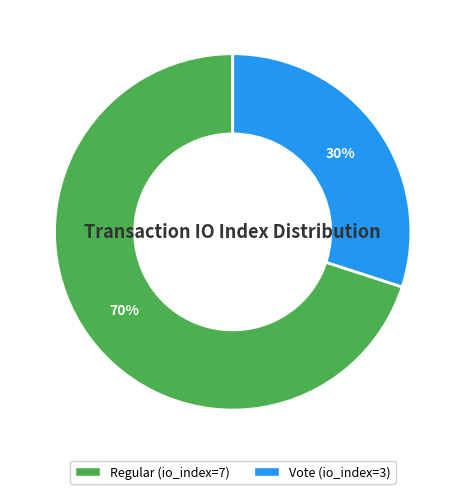

How many segments does this pie chart have?

2